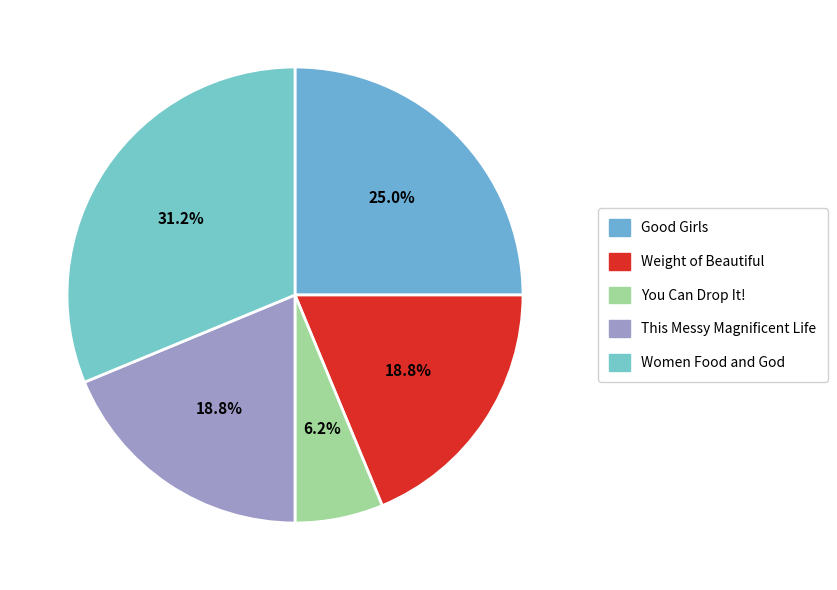

How many segments does this pie chart have?

5